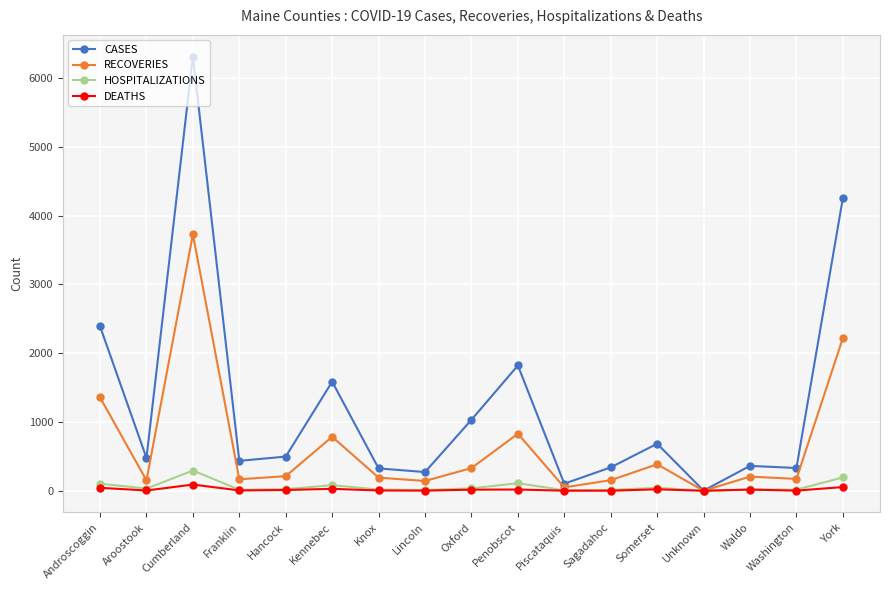

What is the highest value of the RECOVERIES series?

3727